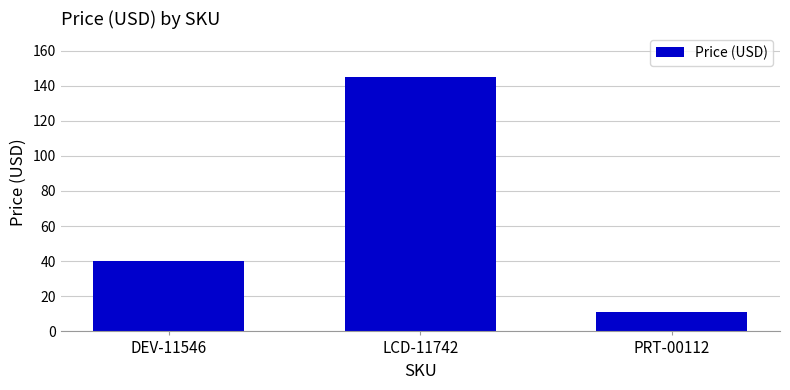

Which category has the lowest value across all series?

PRT-00112